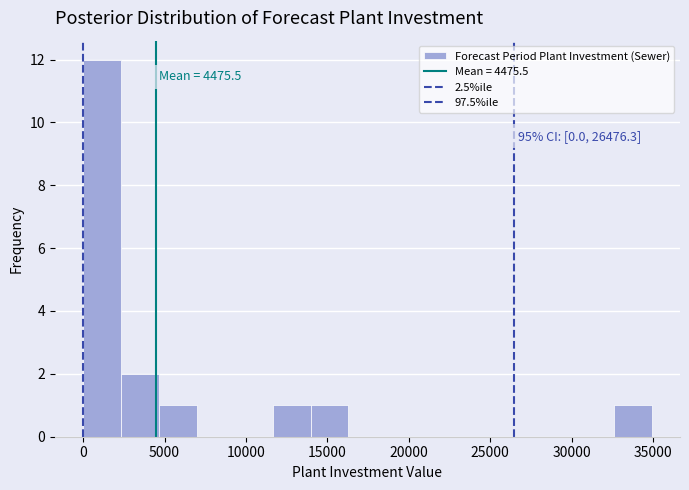

Which range on the x-axis has the tallest bar?

0 to 2500